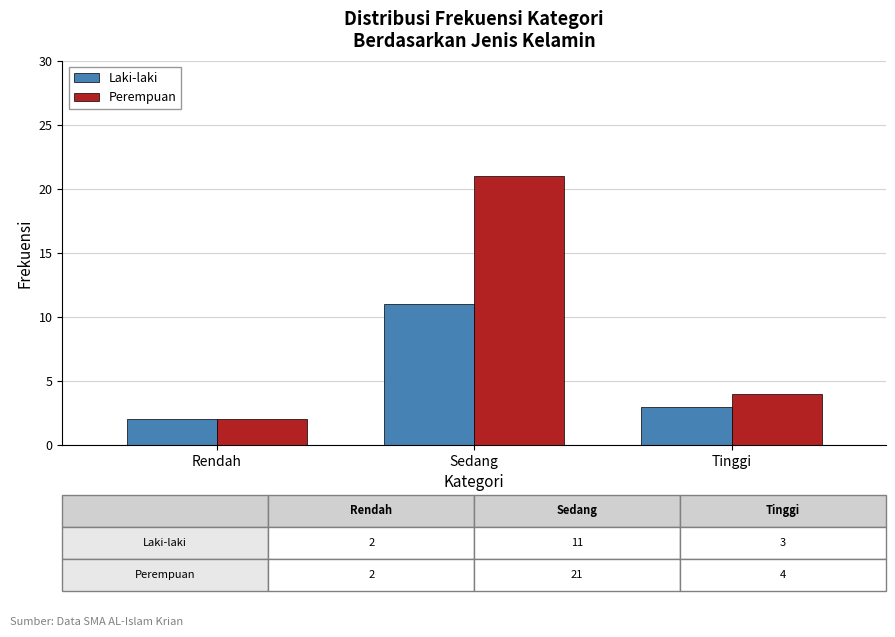

List the series in order of their peak value, lowest first.

Laki-laki, Perempuan